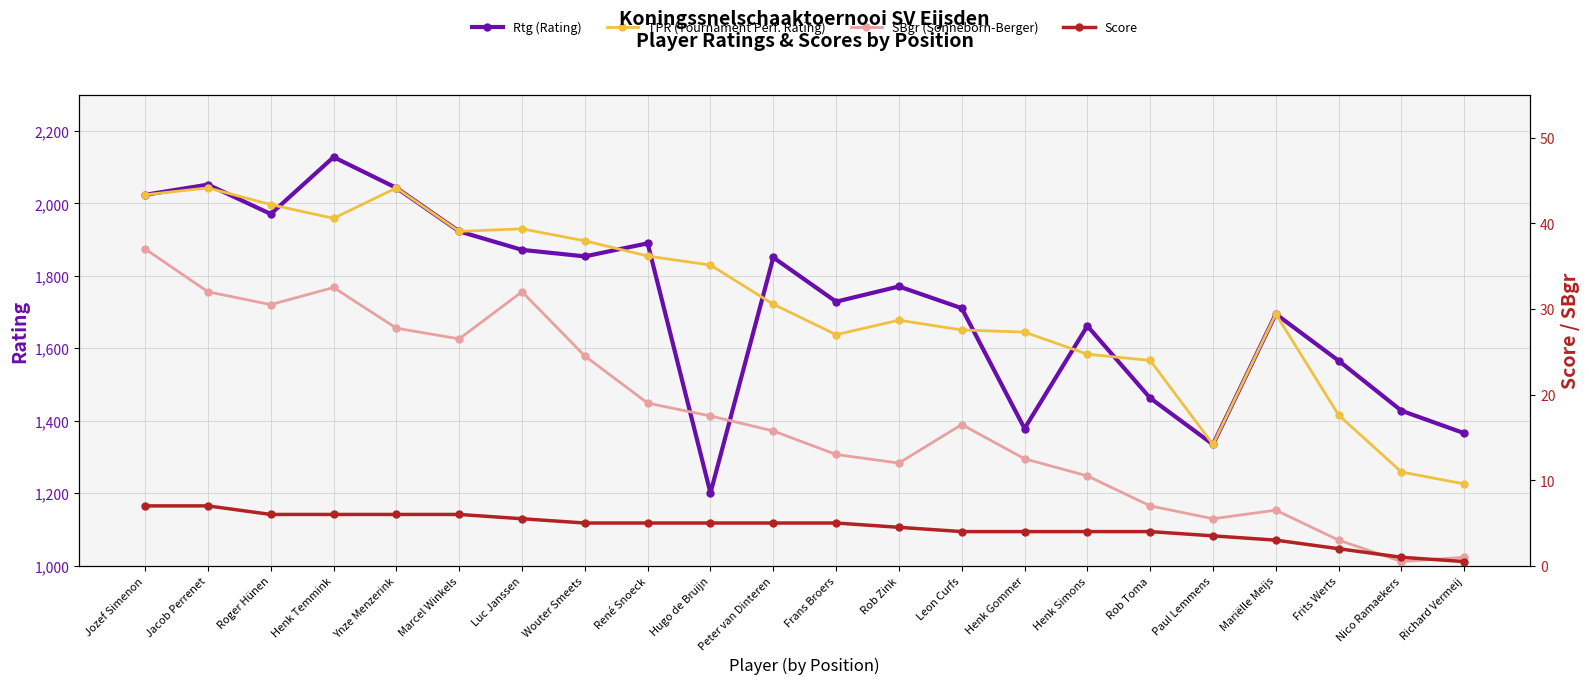

Reading right to left, transcribe all the data shown in this chart.

Rtg (Rating): 1366.0	1428.0	1566.0	1695.0	1335.0	1463.0	1662.0	1379.0	1711.0	1771.0	1729.0	1851.0	1201.0	1890.0	1854.0	1872.0	1923.0	2043.0	2128.0	1971.0	2052.0	2024.0
TPR (Tournament Perf. Rating): 1226.0	1259.0	1416.0	1695.0	1335.0	1567.0	1584.0	1645.0	1651.0	1678.0	1638.0	1722.0	1830.0	1855.0	1897.0	1930.0	1923.0	2043.0	1959.0	1997.0	2043.0	2024.0
SBgr (Sonneborn-Berger): 1.0	0.5	3.0	6.5	5.5	7.0	10.5	12.5	16.5	12.0	13.0	15.8	17.5	19.0	24.5	32.0	26.5	27.8	32.5	30.5	32.0	37.0
Score: 0.5	1.0	2.0	3.0	3.5	4.0	4.0	4.0	4.0	4.5	5.0	5.0	5.0	5.0	5.0	5.5	6.0	6.0	6.0	6.0	7.0	7.0